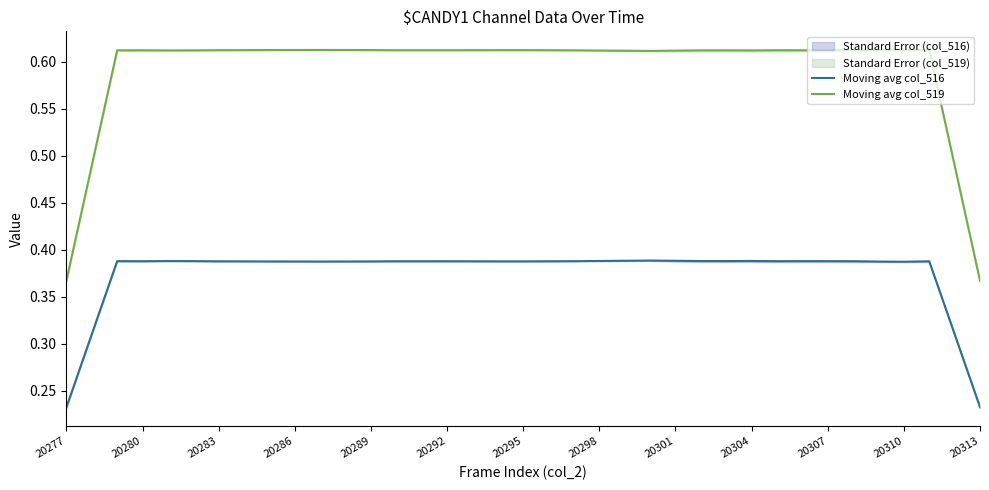

True or false: Moving avg col_519 and Moving avg col_516 cross at least once.

False